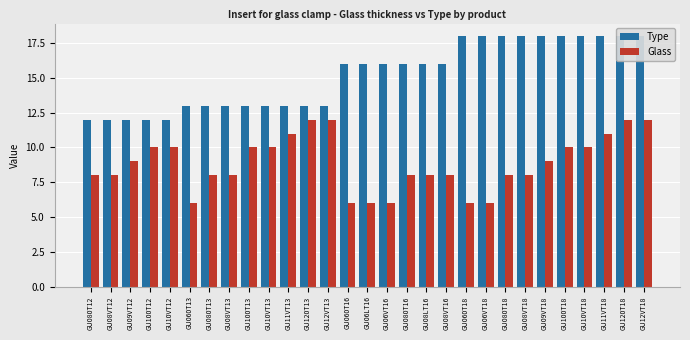

At how many categories does at least one series exceed 14?

16